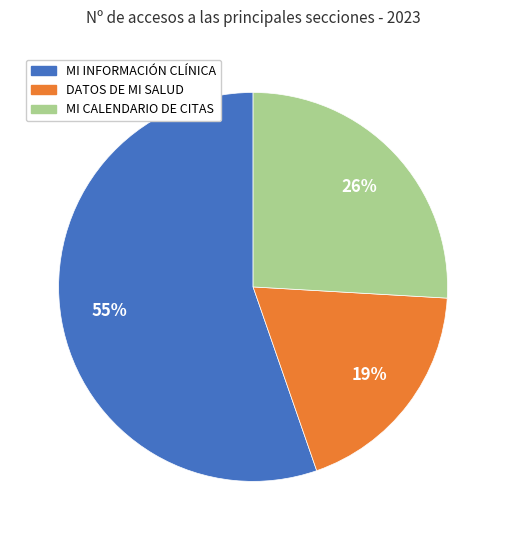

Rank the categories by value from highest to lowest.

MI INFORMACIÓN CLÍNICA, MI CALENDARIO DE CITAS, DATOS DE MI SALUD